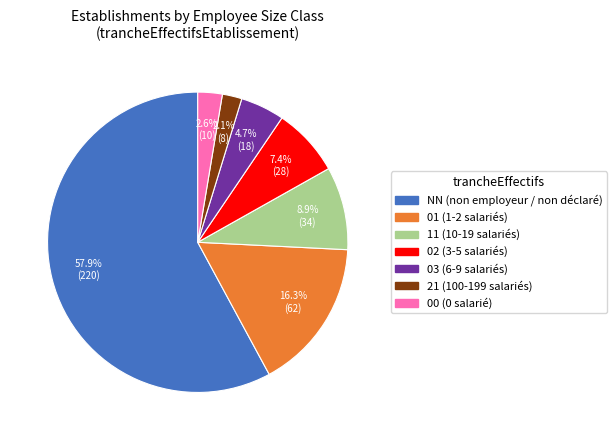

What is the largest slice in the pie chart?

NN